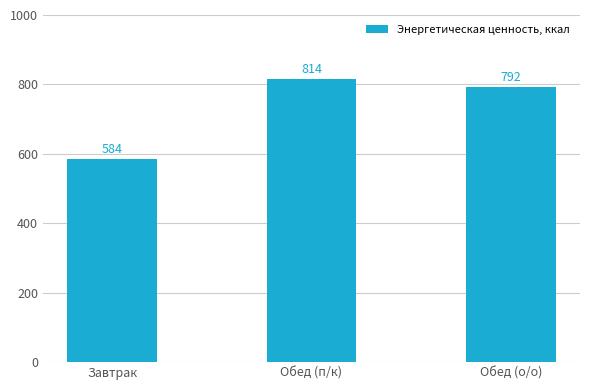

What is the minimum value shown in the chart?

583.8